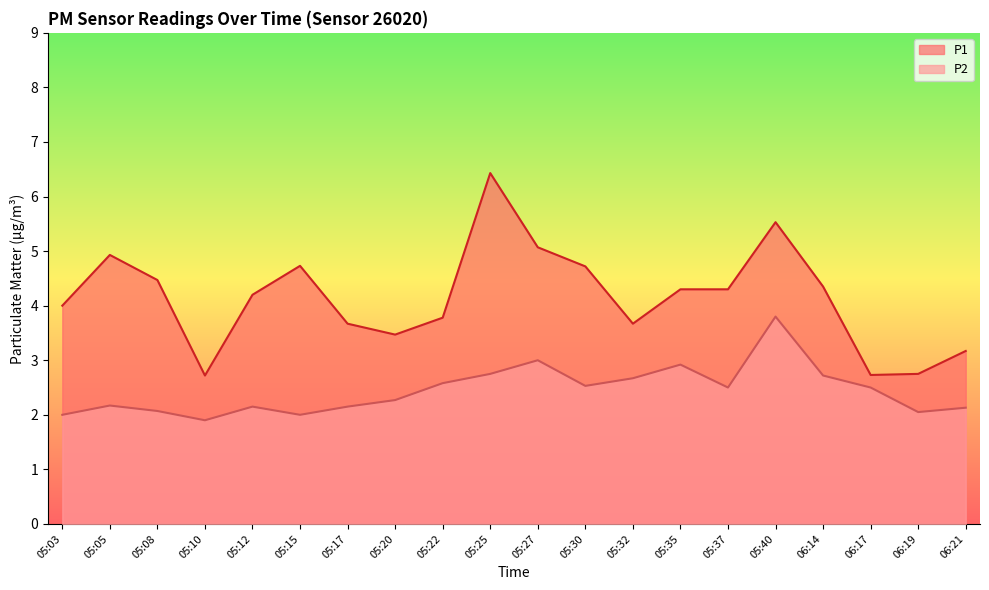

Which series has the widest spread of values?

P1